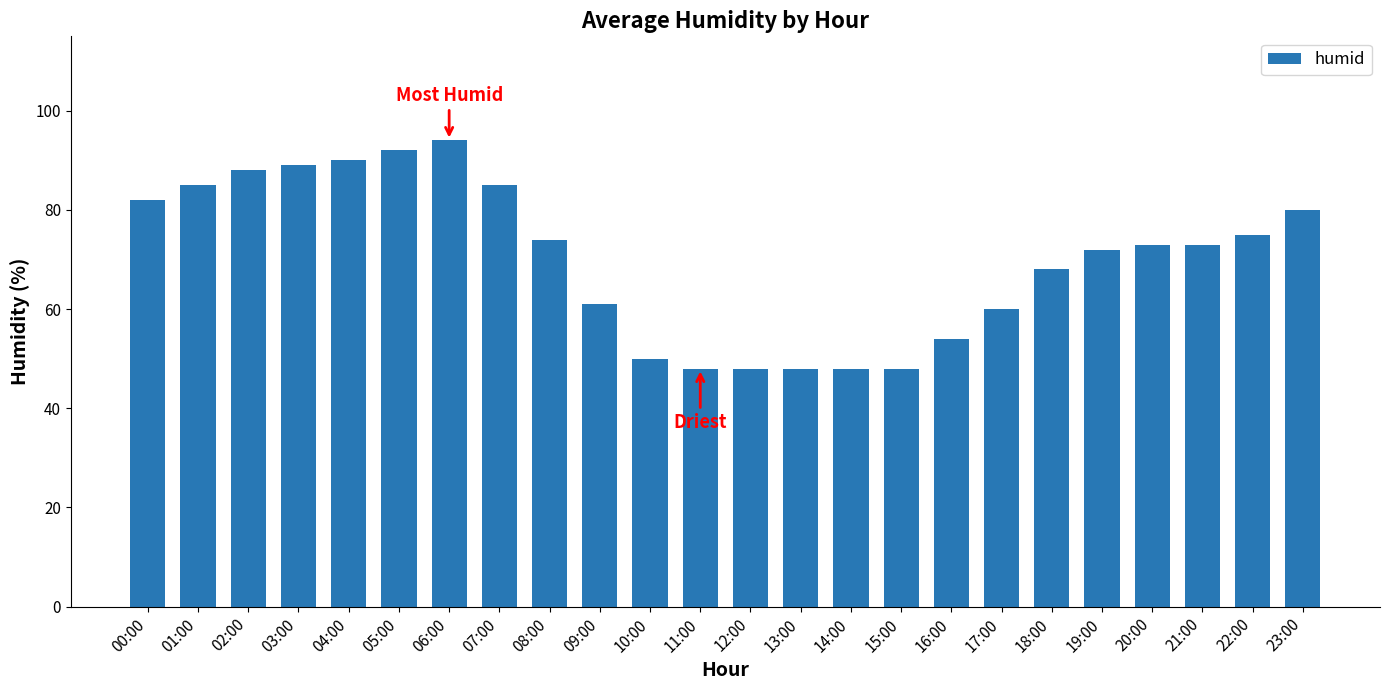

Does the chart contain stacked bars?

No